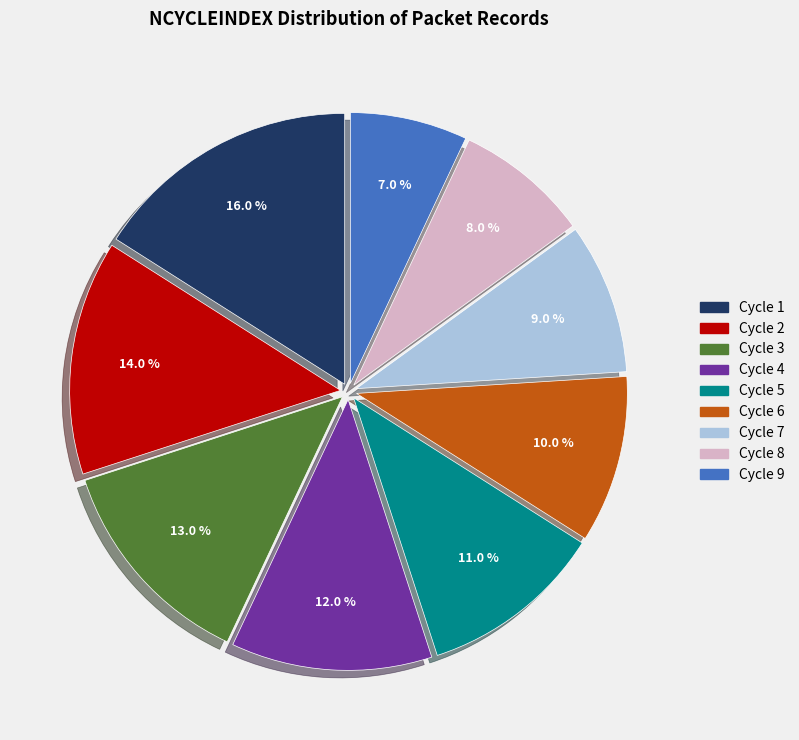

What is the smallest slice in the pie chart?

Cycle 9